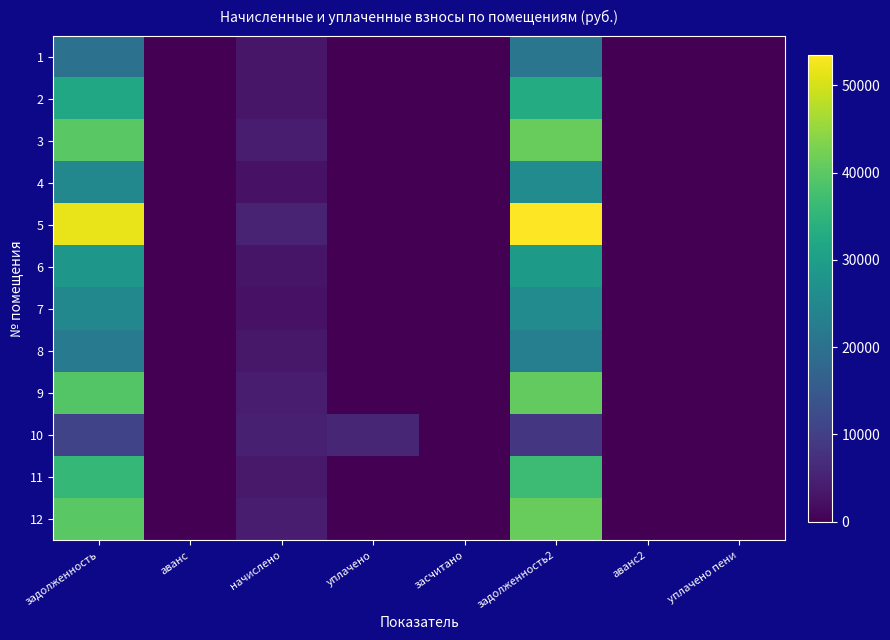

Rank the series by their maximum value, from highest to lowest.

5, 3, 12, 9, 11, 2, 6, 7, 4, 8, 1, 10